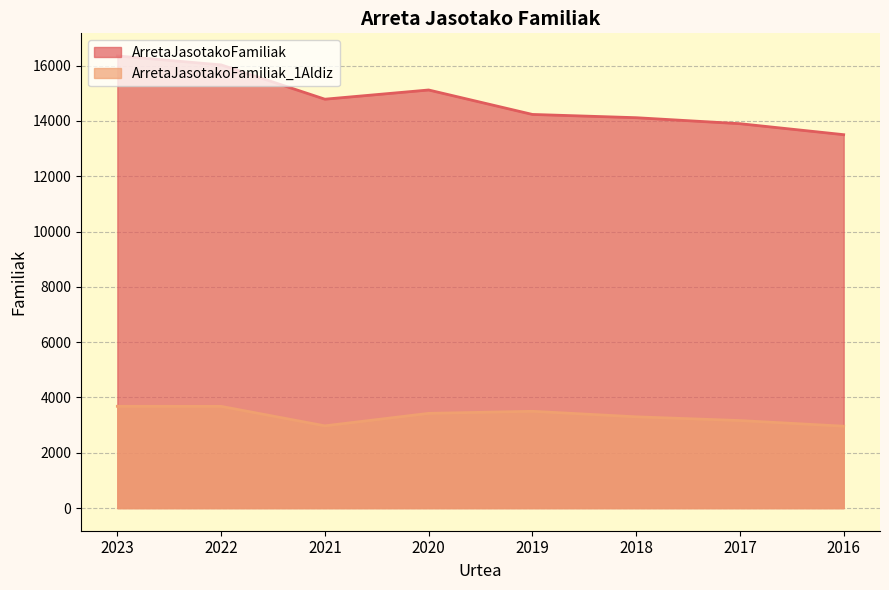

True or false: ArretaJasotakoFamiliak and ArretaJasotakoFamiliak_1Aldiz cross at least once.

False